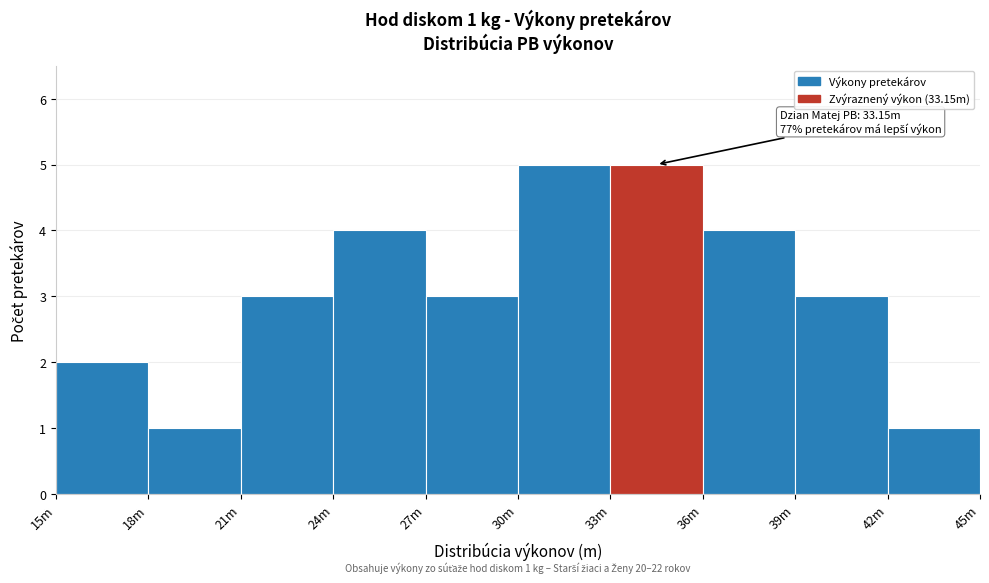

Reading right to left, what are all the values shown in this chart?

42m=1	39m=3	36m=4	33m=5	30m=5	27m=3	24m=4	21m=3	18m=1	15m=2